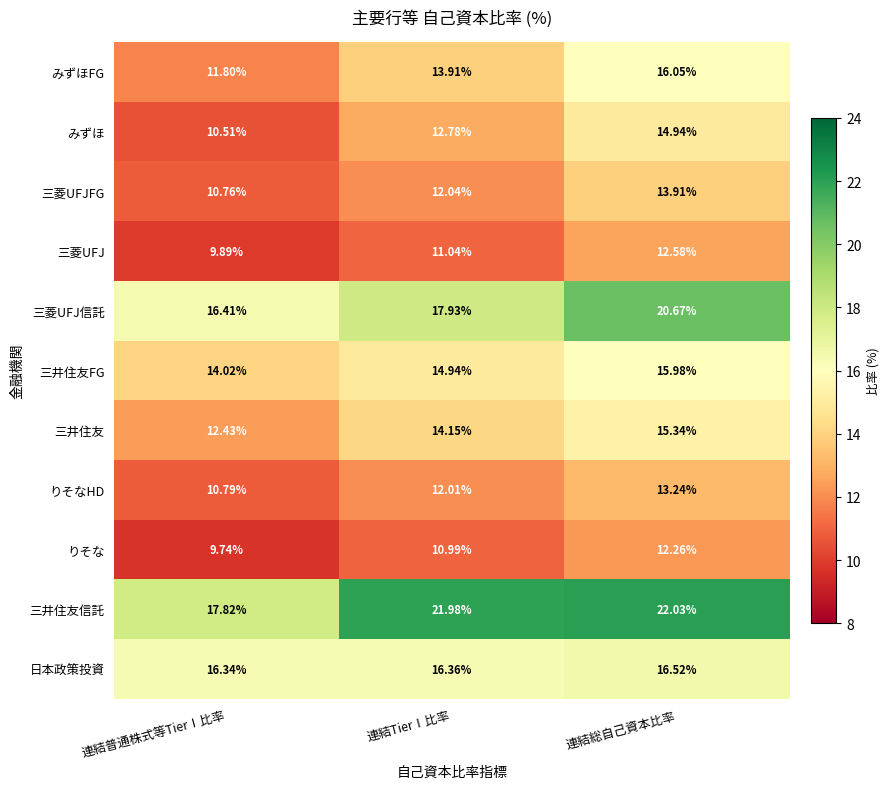

List the series in order of their peak value, highest first.

三井住友信託, 三菱UFJ信託, 日本政策投資, みずほFG, 三井住友FG, 三井住友, みずほ, 三菱UFJFG, りそなHD, 三菱UFJ, りそな